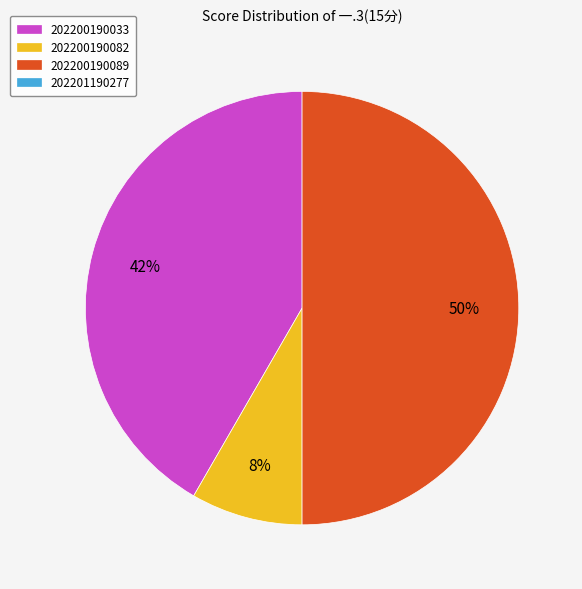

To the nearest percent, what is the difference between the largest and smallest slice percentages?

42%